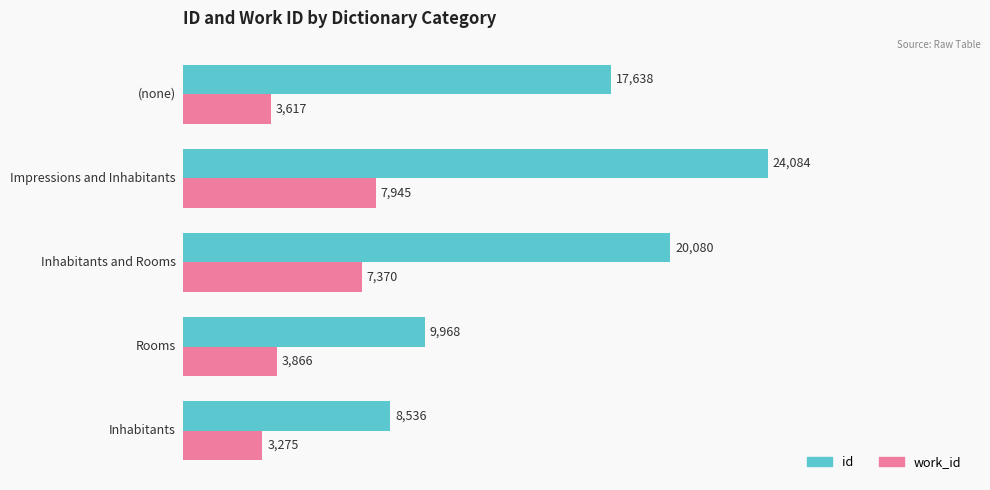

What is the difference between the maximum and second lowest values in the work_id series?

4328